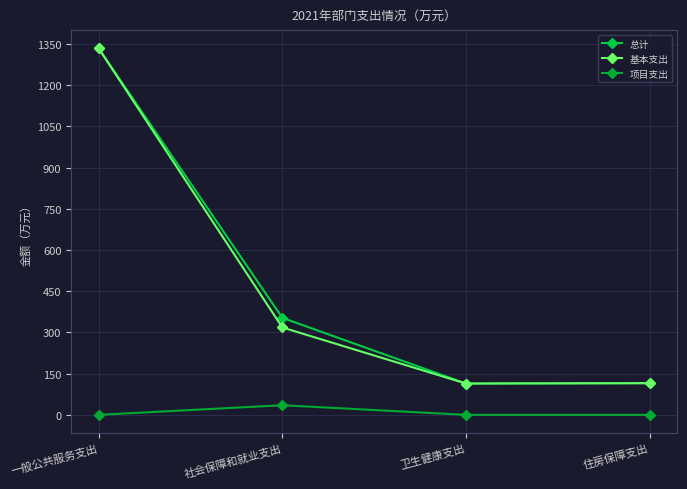

True or false: 基本支出 has more than 0 interior local peaks.

False